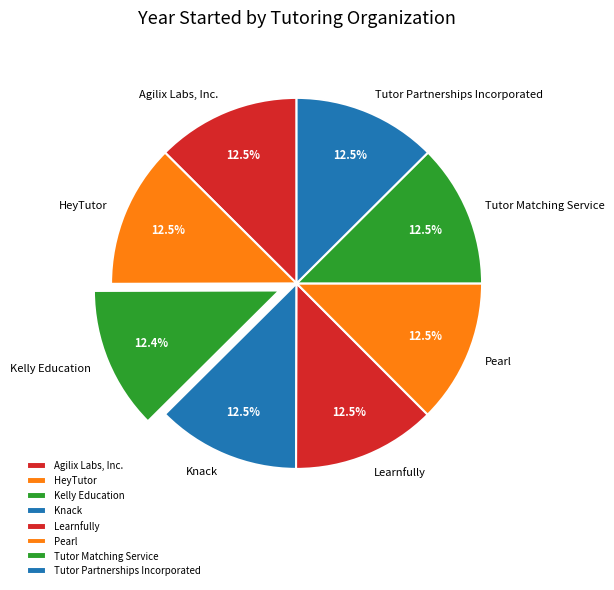

Does any single category account for the majority?

No